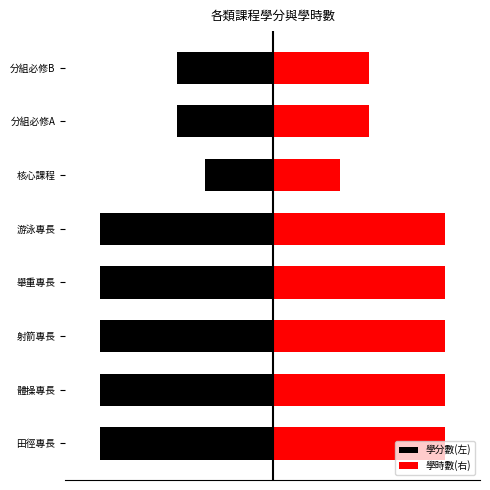

Reading left to right, transcribe all the data shown in this chart.

學分數(左): -36	-36	-36	-36	-36	-14	-20	-20
學時數(右): 36	36	36	36	36	14	20	20